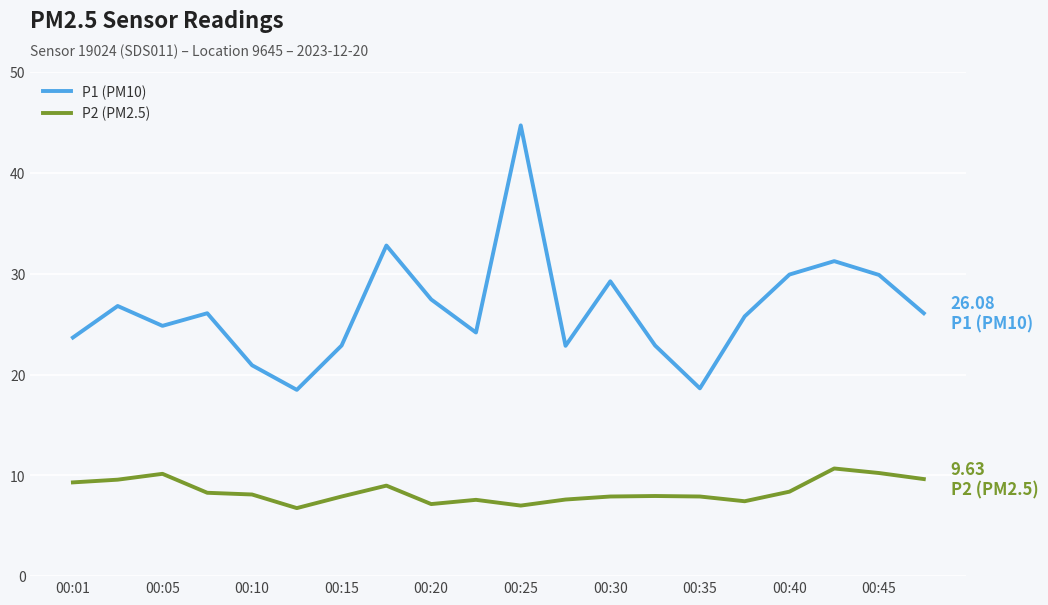

True or false: P1 (PM10) and P2 (PM2.5) intersect in this chart.

False